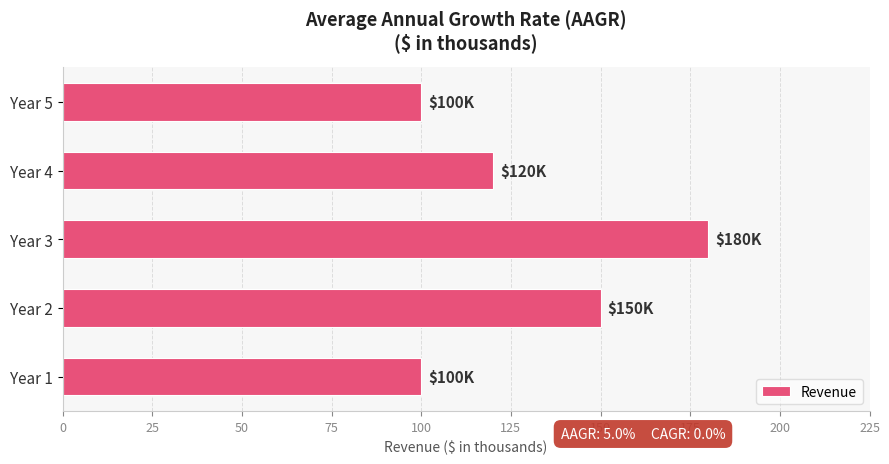

Reading bottom to top, transcribe all the data shown in this chart.

100	150	180	120	100